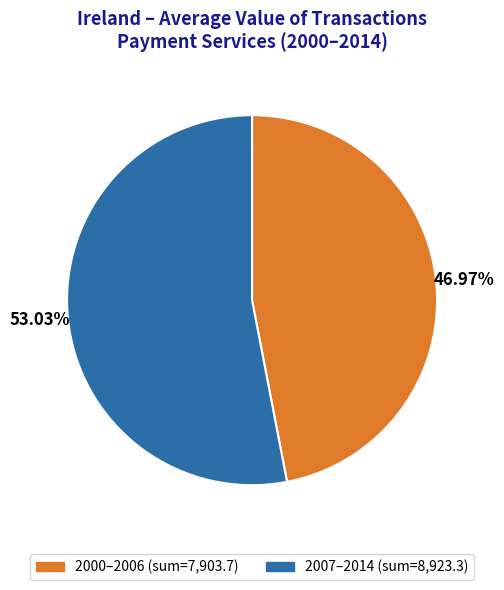

To the nearest percent, what is the difference between the largest and smallest slice percentages?

6%